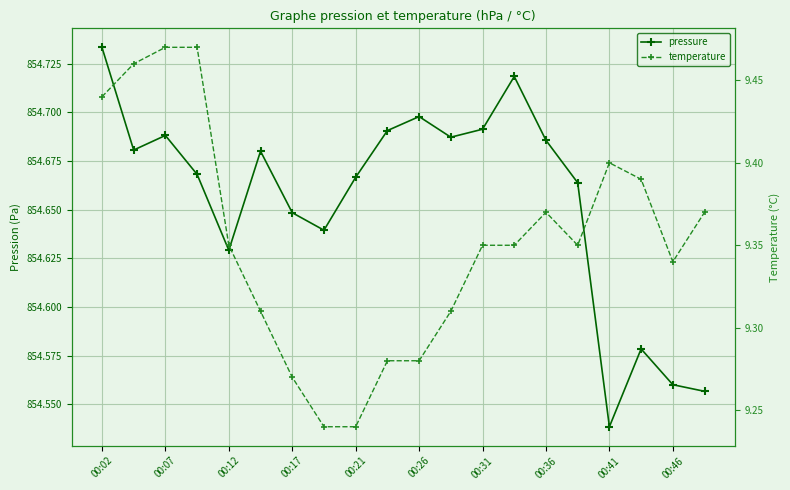

True or false: pressure and temperature intersect in this chart.

False